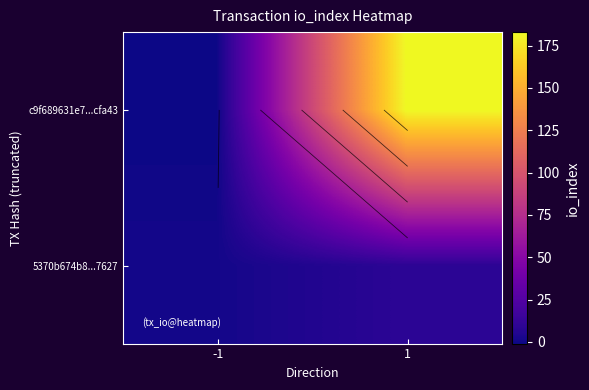

Which series has the largest range (max minus min)?

c9f689631e7...cfa43